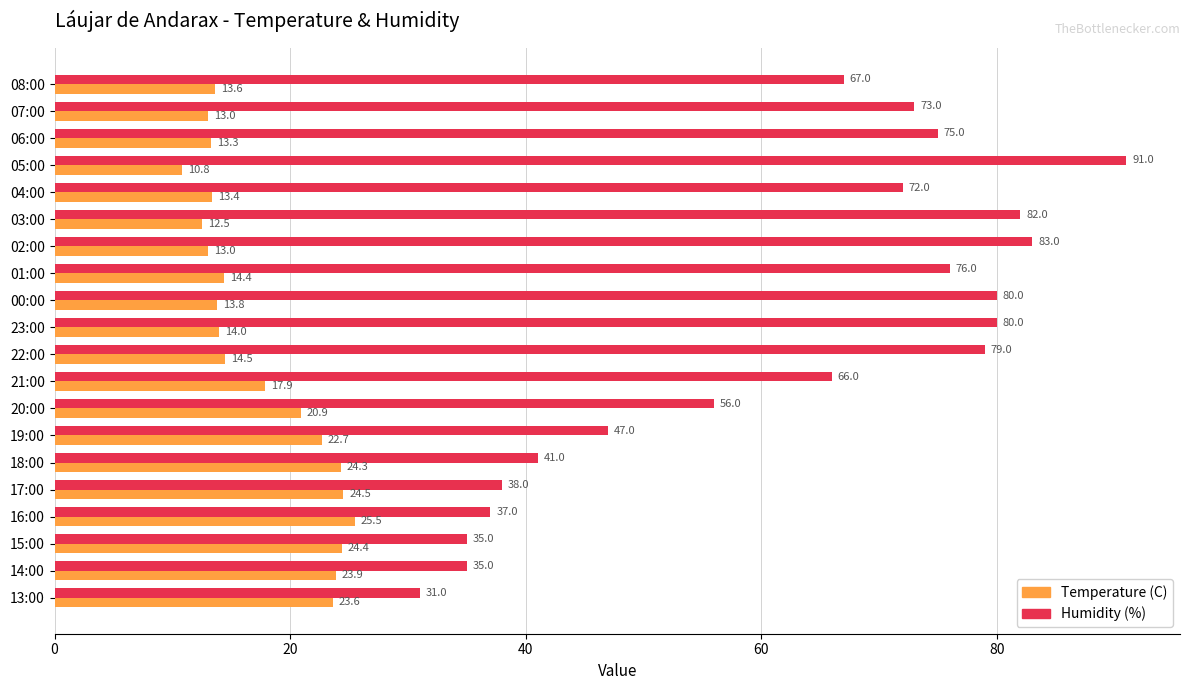

What is the minimum value shown in the chart?

10.8